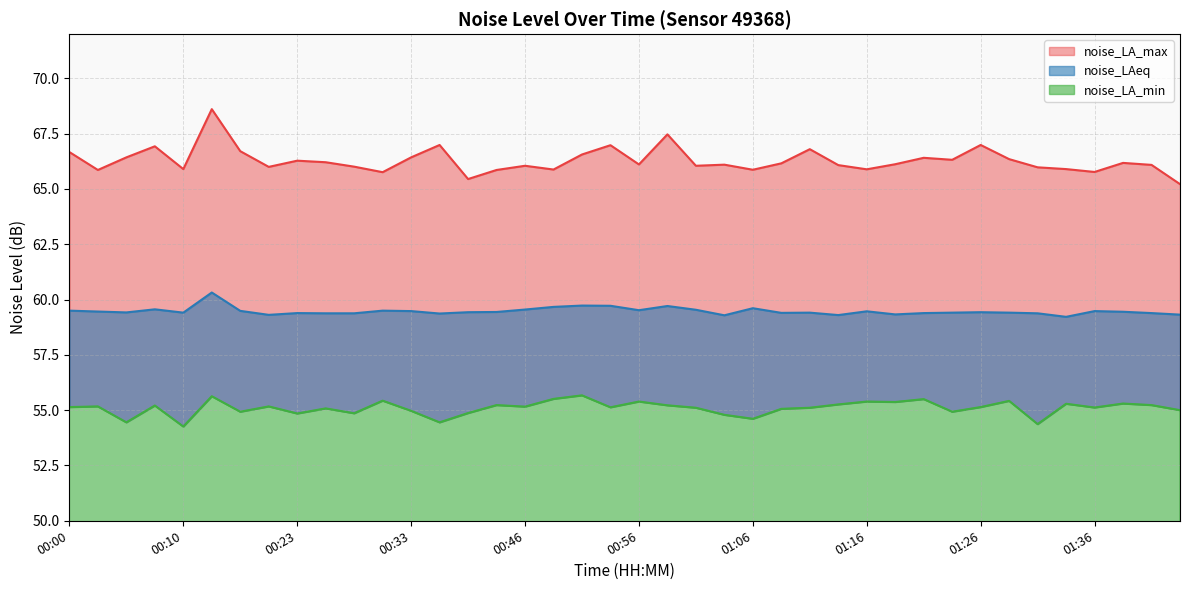

What is the total value across all series at 01:04?

180.2